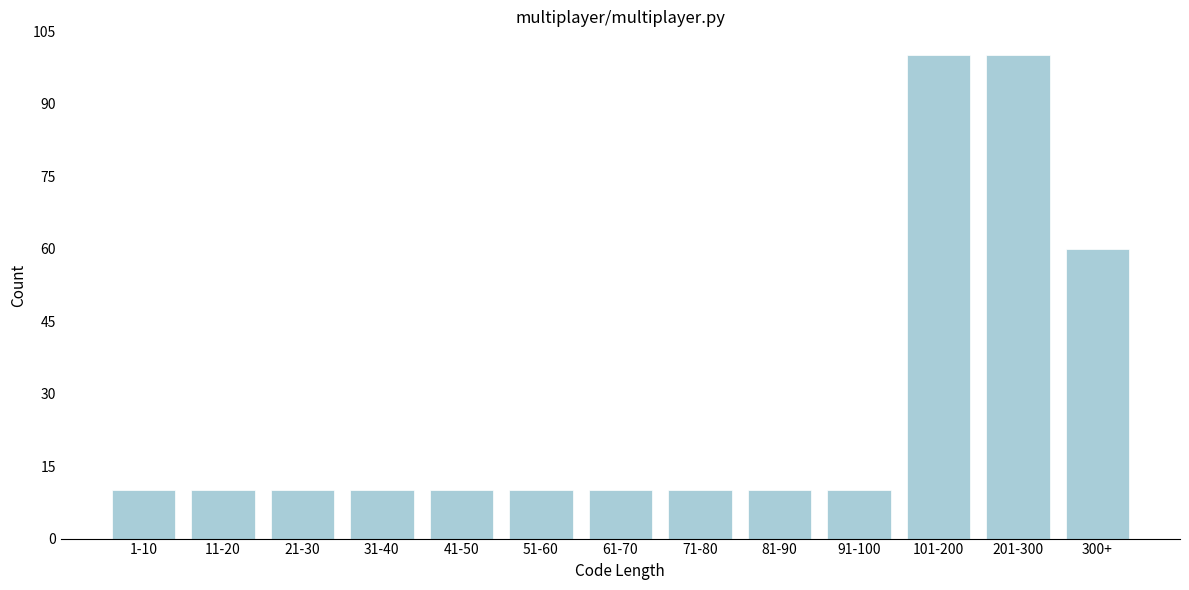

Reading left to right, transcribe all the data shown in this chart.

1-10=10	11-20=10	21-30=10	31-40=10	41-50=10	51-60=10	61-70=10	71-80=10	81-90=10	91-100=10	101-200=100	201-300=100	300+=60